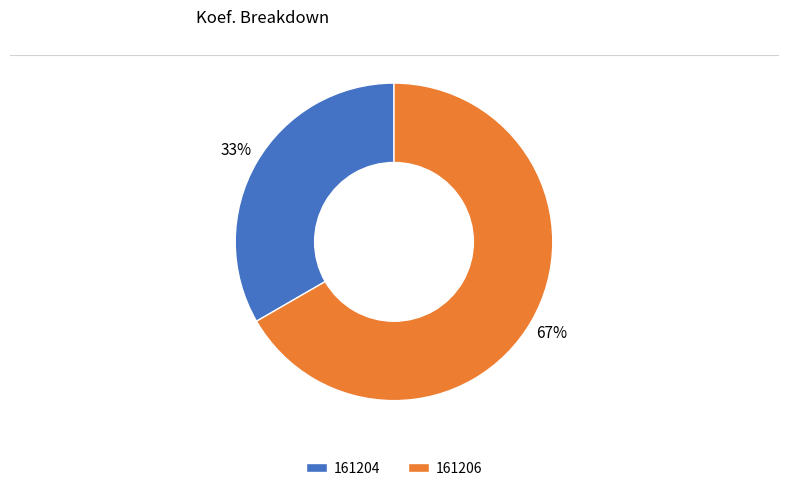

To the nearest percent, what percentage of the pie is 161204?

33%